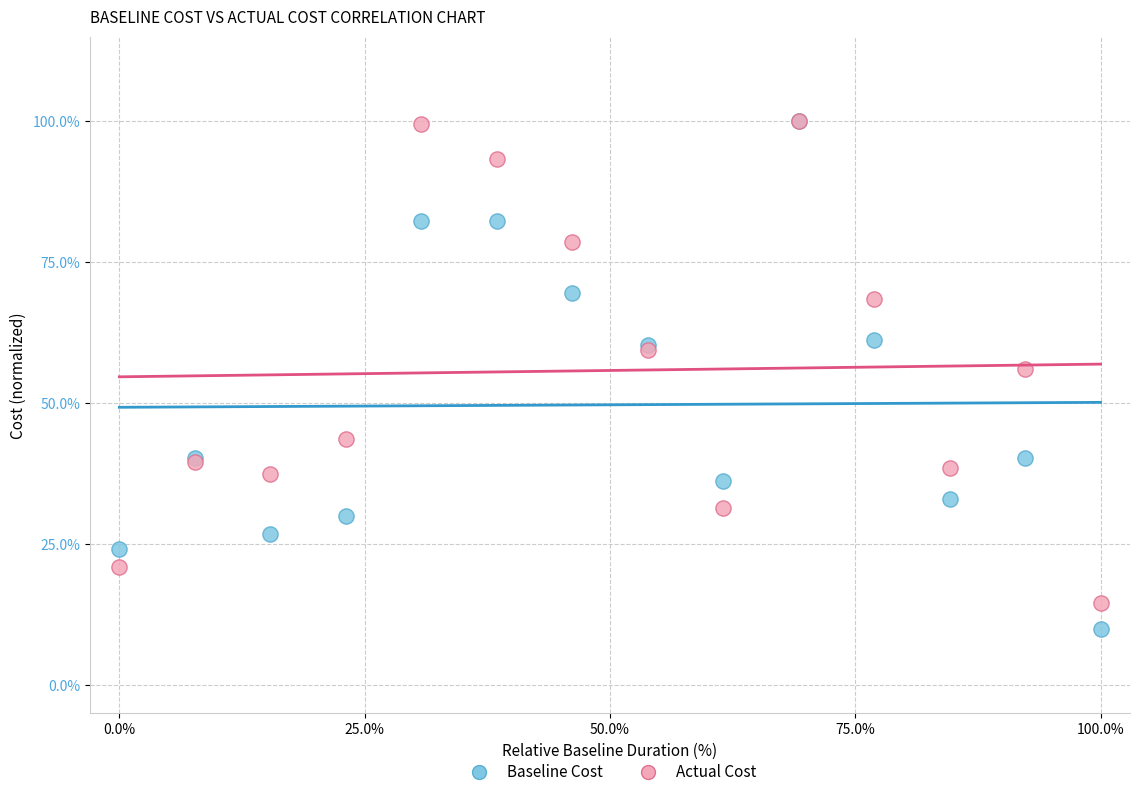

Across all series, what Y value is closest to 54?

56.1